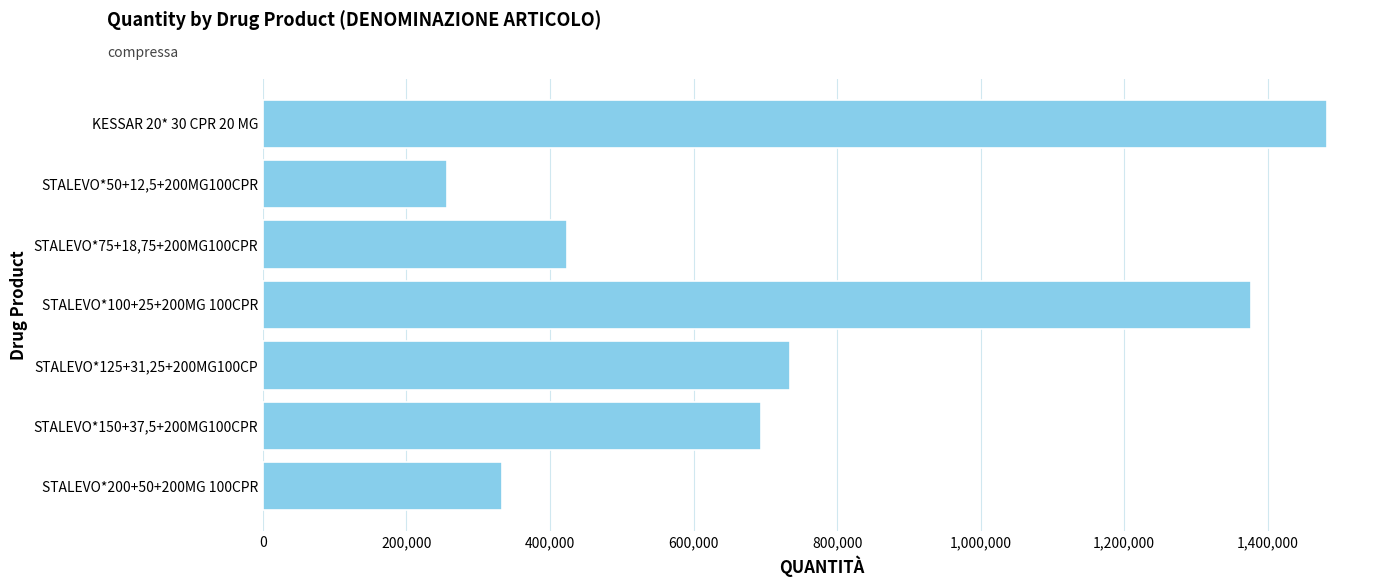

The value at STALEVO*75+18,75+200MG100CPR is 263739. True or false?

False